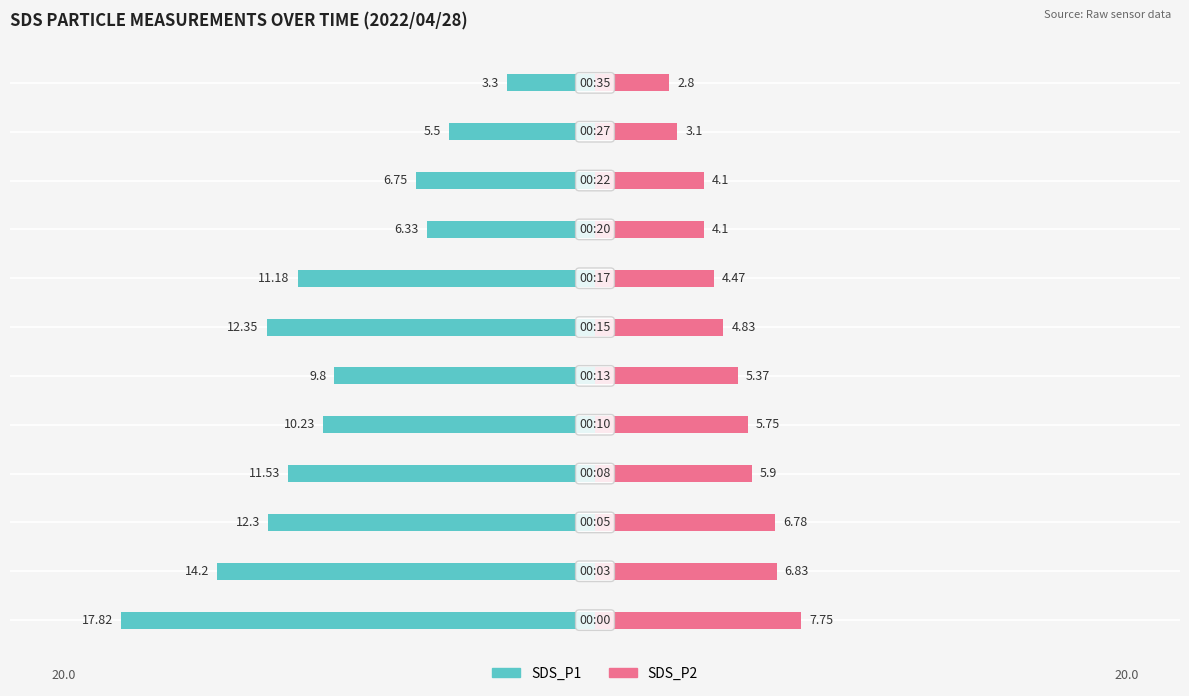

Reading left to right, transcribe all the data shown in this chart.

SDS_P1: -17.8	-14.2	-12.3	-11.5	-10.2	-9.8	-12.3	-11.2	-6.3	-6.8	-5.5	-3.3
SDS_P2: 7.8	6.8	6.8	5.9	5.8	5.4	4.8	4.5	4.1	4.1	3.1	2.8